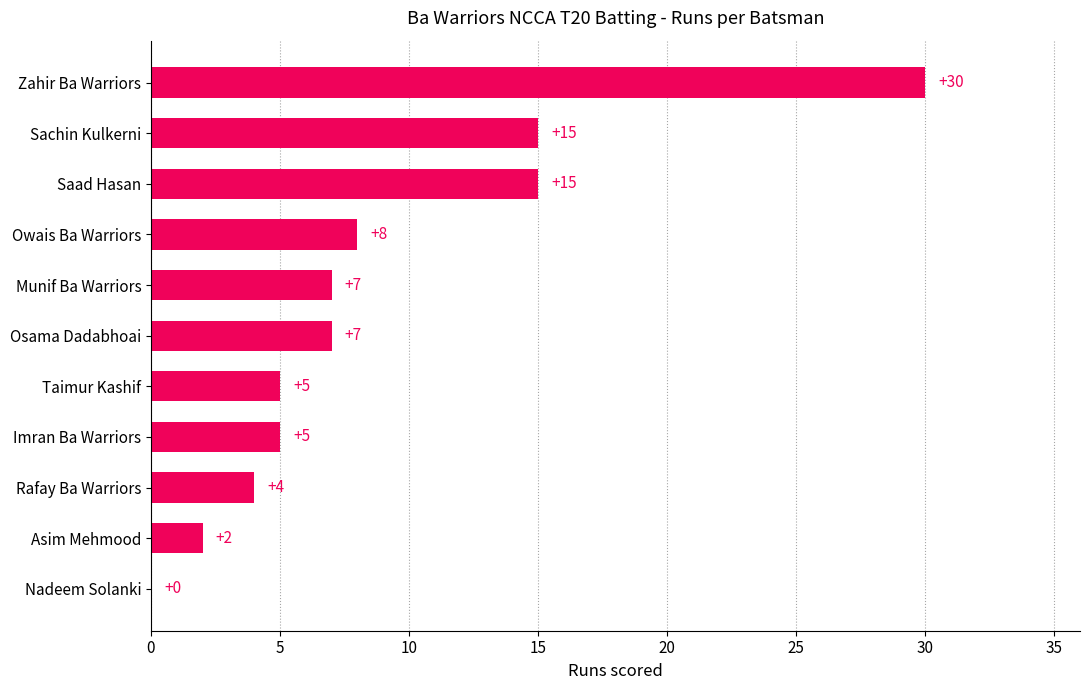

Reading bottom to top, transcribe all the data shown in this chart.

Nadeem Solanki=0	Asim Mehmood=2	Rafay Ba Warriors=4	Imran Ba Warriors=5	Taimur Kashif=5	Osama Dadabhoai=7	Munif Ba Warriors=7	Owais Ba Warriors=8	Saad Hasan=15	Sachin Kulkerni=15	Zahir Ba Warriors=30